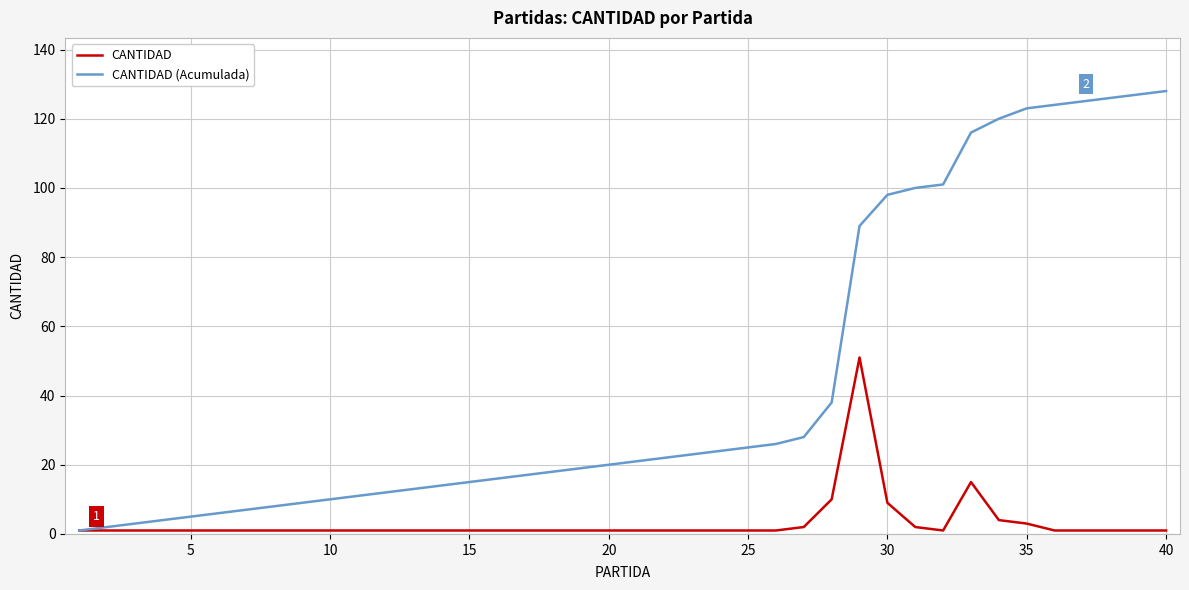

Does the chart display data point markers on the line(s)?

No